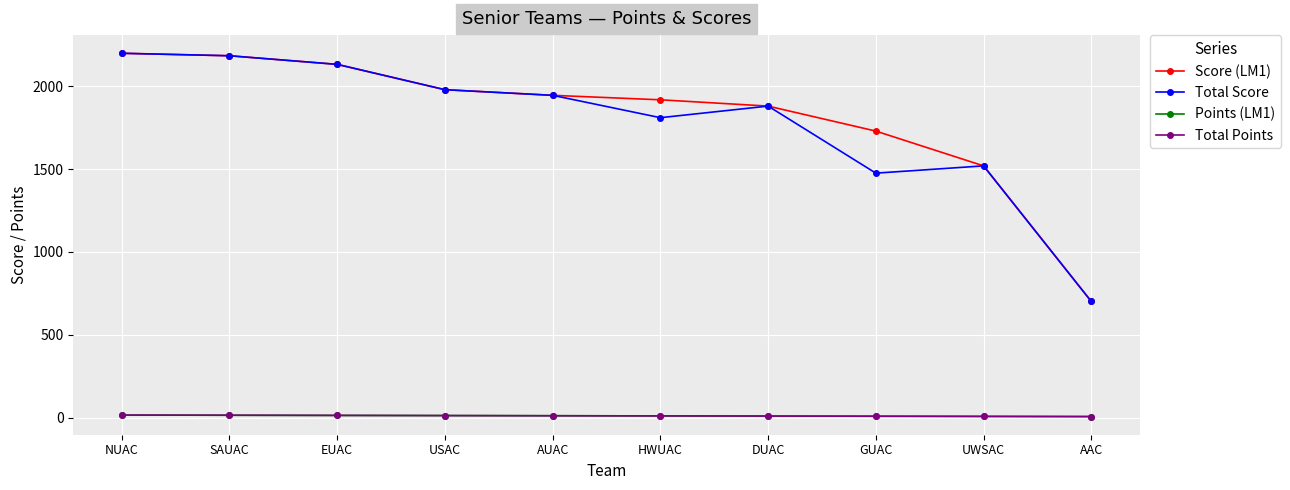

What is the label of the 2nd point from the left?

SAUAC